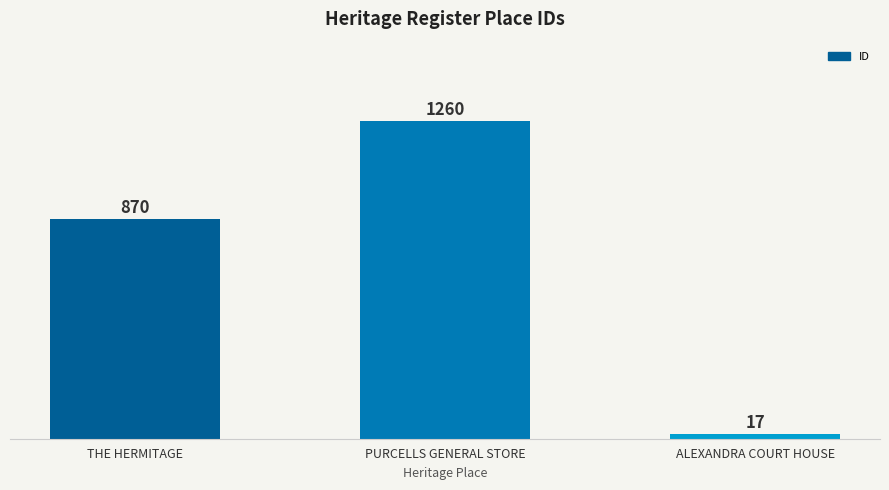

Reading left to right, what are all the values shown in this chart?

THE HERMITAGE=870	PURCELLS GENERAL STORE=1260	ALEXANDRA COURT HOUSE=17